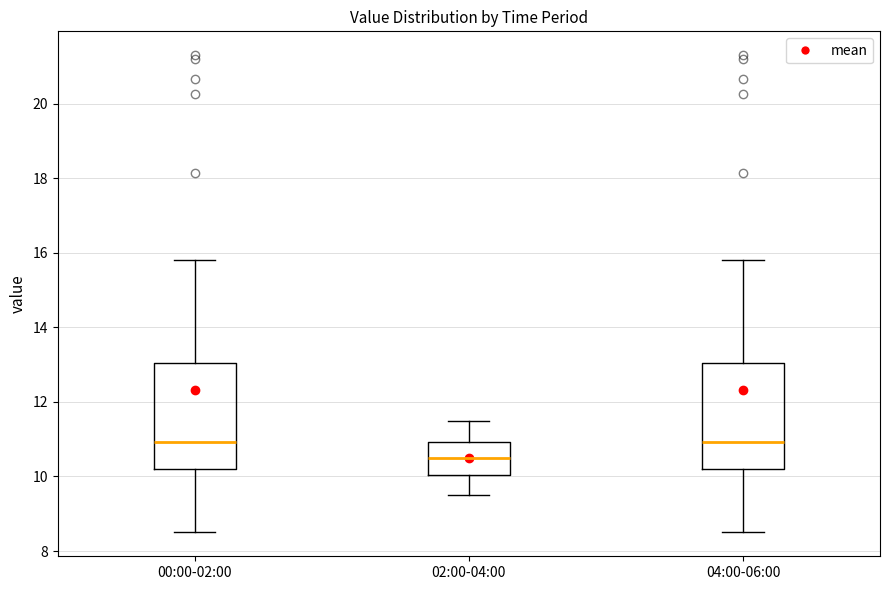

Where is the lower edge of the box for 02:00-04:00 on the y-axis? The values are not printed on the chart, so give them approximately, as read against the axis.

10.0